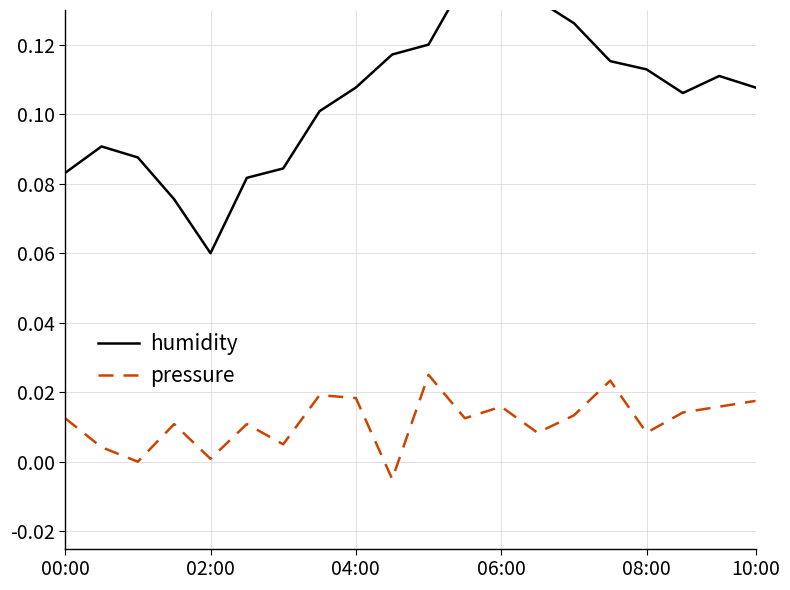

What is the sum of the humidity values at 14 and 13?

0.3